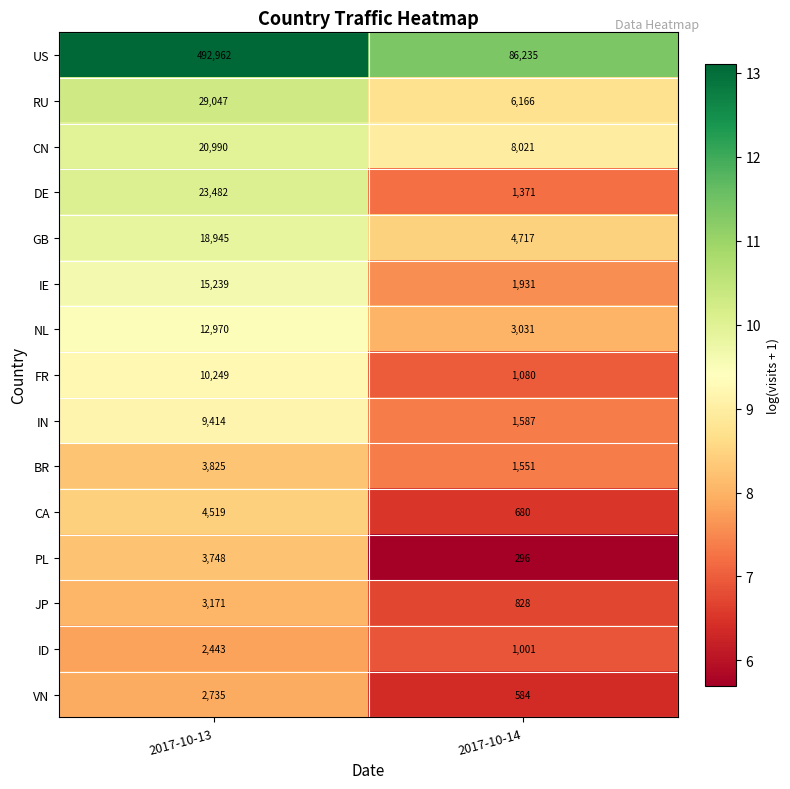

Reading left to right, extract all data points from this chart.

US: 492962	86235
RU: 29047	6166
CN: 20990	8021
DE: 23482	1371
GB: 18945	4717
IE: 15239	1931
NL: 12970	3031
FR: 10249	1080
IN: 9414	1587
BR: 3825	1551
CA: 4519	680
PL: 3748	296
JP: 3171	828
ID: 2443	1001
VN: 2735	584